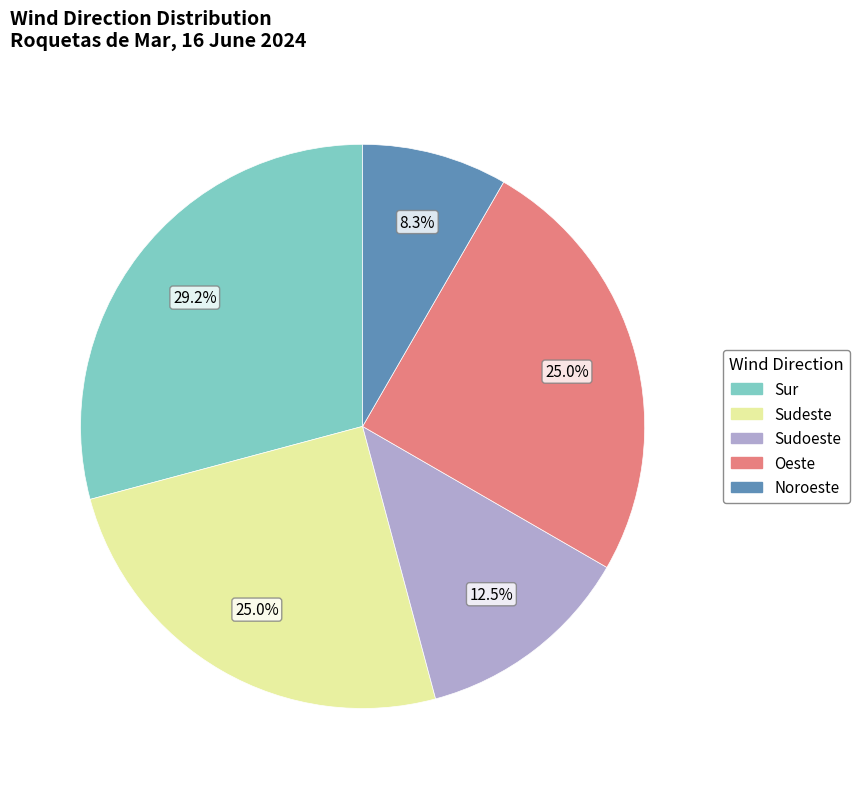

Is it true that Sudoeste is 23% of the pie?

False